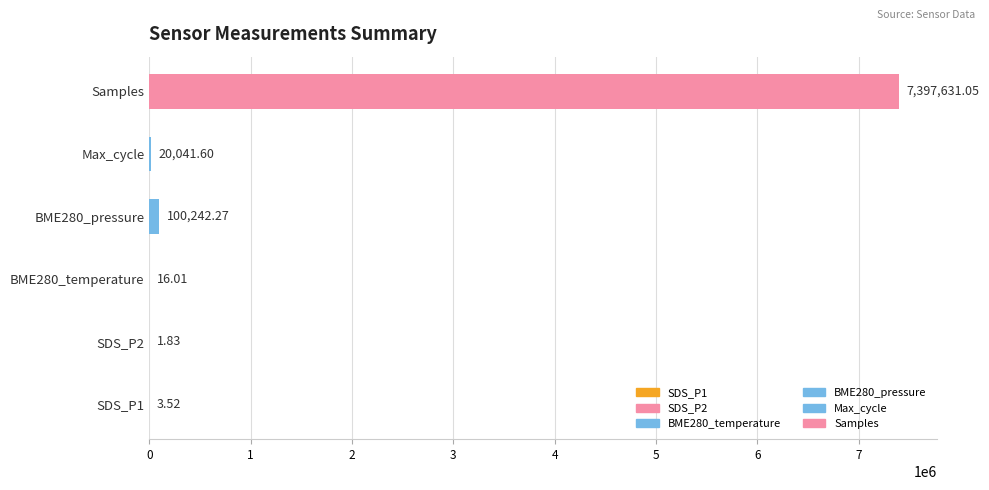

Are the bars horizontal?

Yes